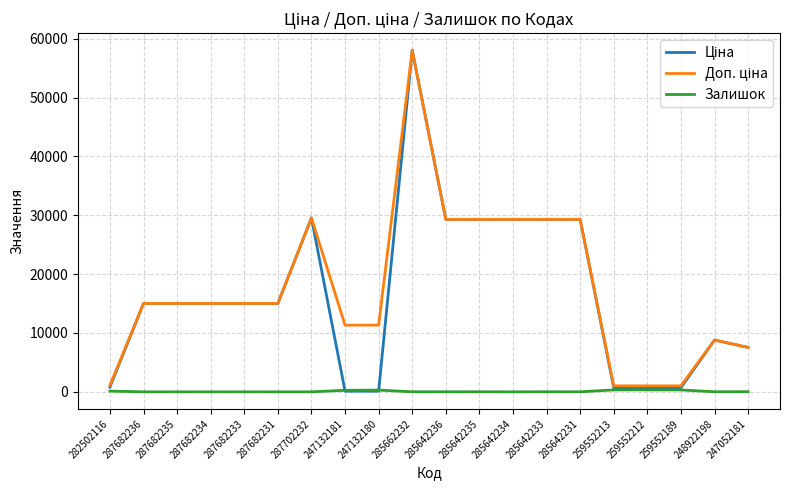

At which category is the sum across all series the highest?

285662232